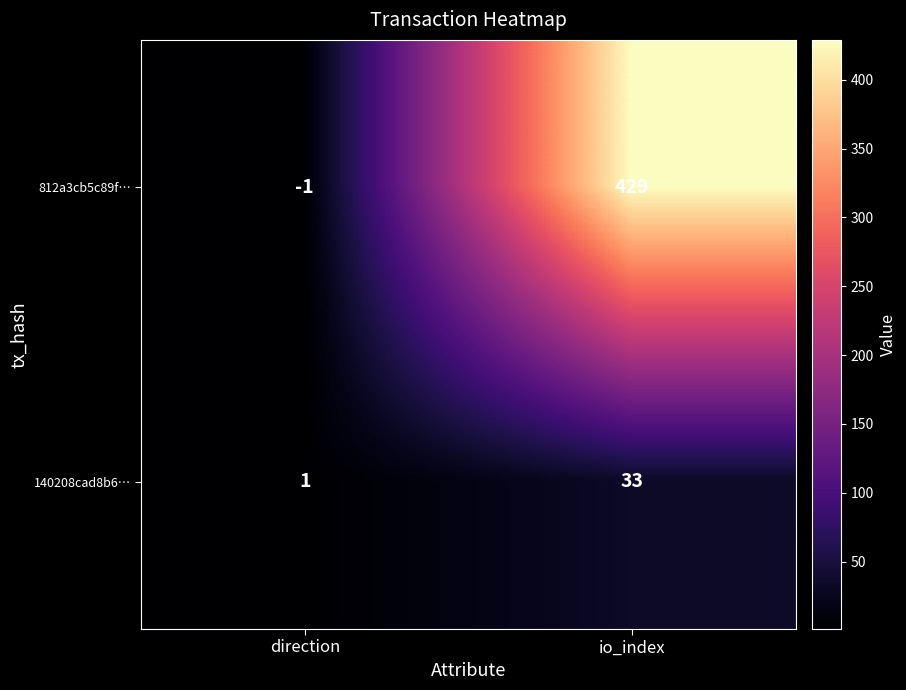

True or false: 812a3cb5c89f… has a value of 769 at io_index.

False